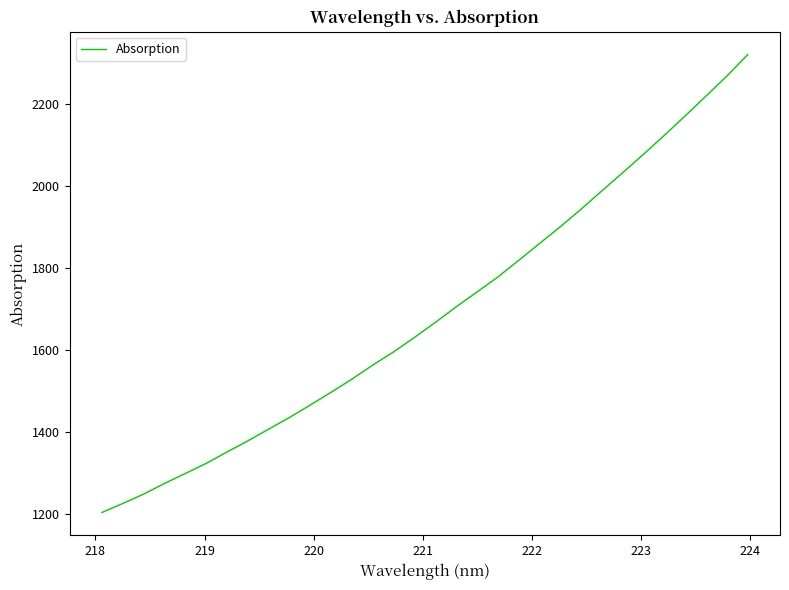

What is the minimum value shown in the chart?

1203.5